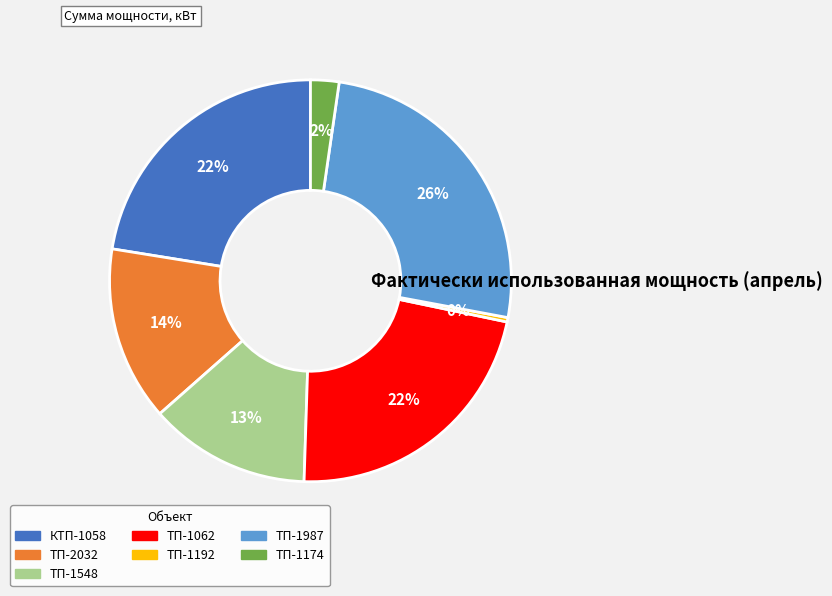

Is it true that ТП-1192 is 9% of the pie?

False